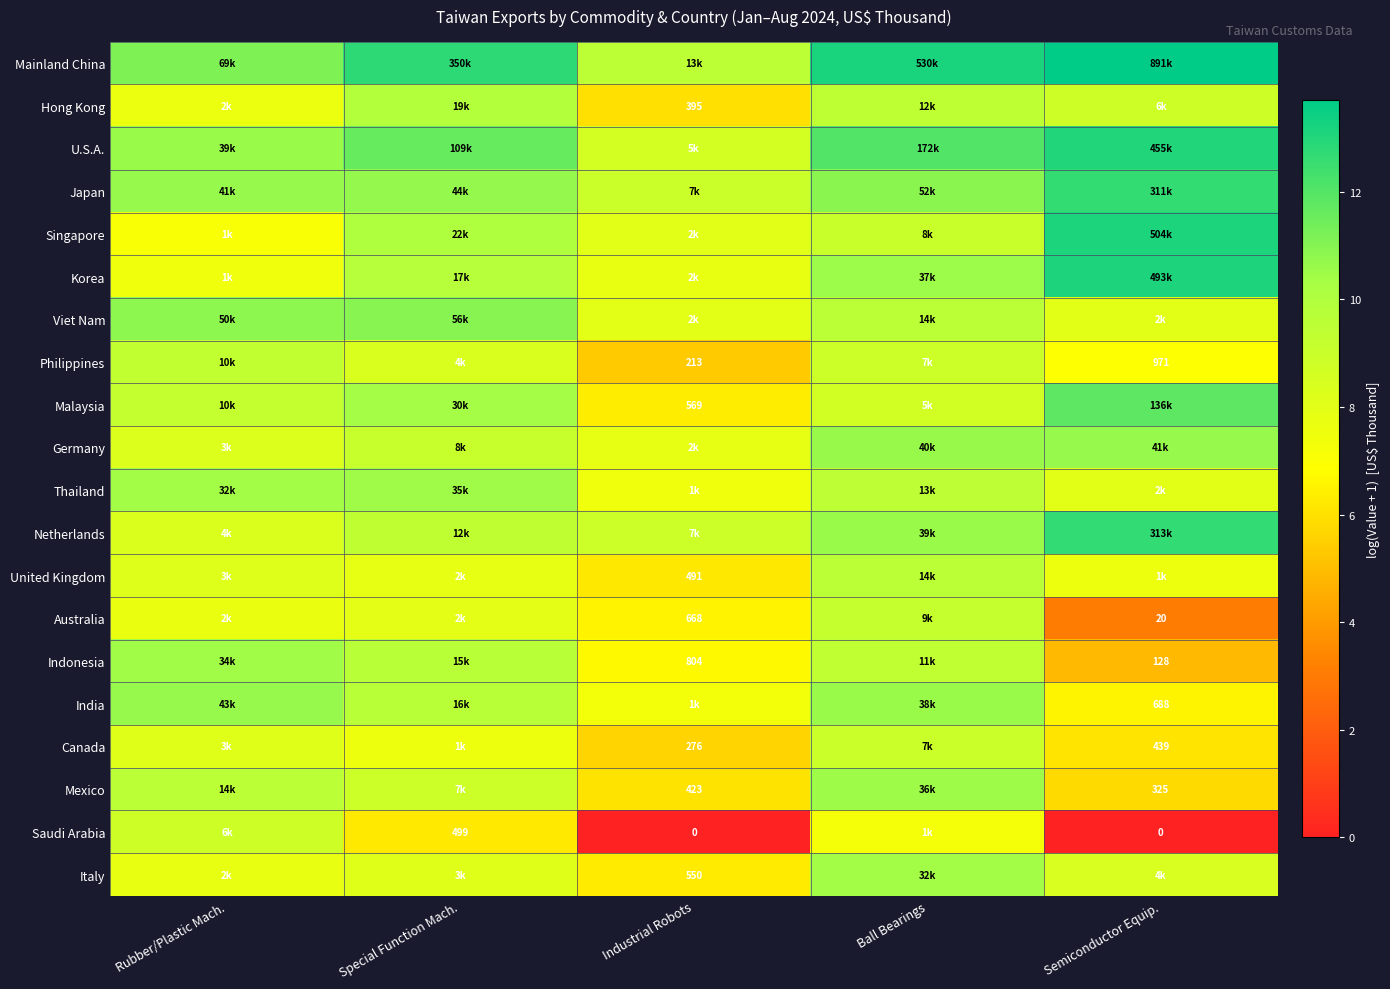

At which label does Singapore first exceed 9?

Special Function Mach.